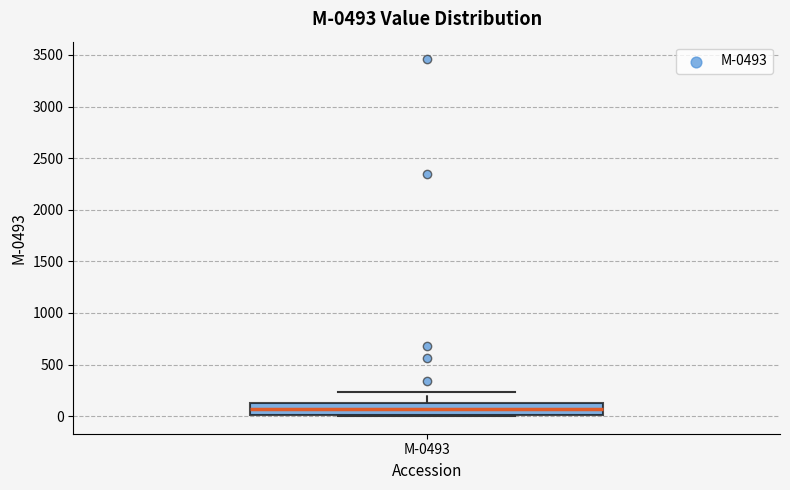

Transcribe this box plot: give where the median line is, the range the box spans, and where the two whiskers end, as read against the y-axis. The values are not printed on the chart, so give them approximately, as read against the axis.

median 50, box 0 to 150, whiskers 0 to 250